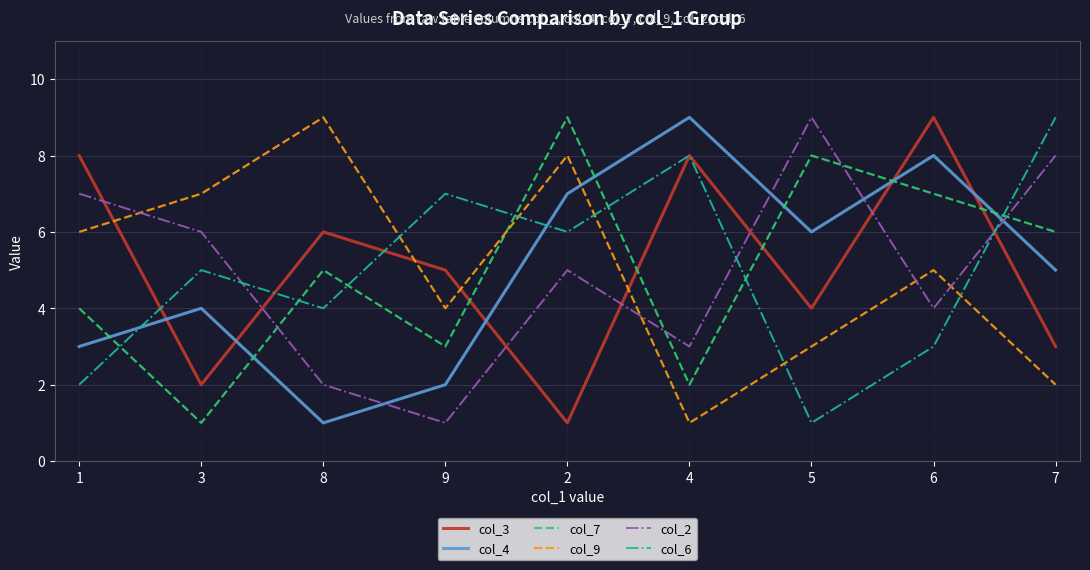

Between 9 and 6, which series saw the biggest shift?

col_4